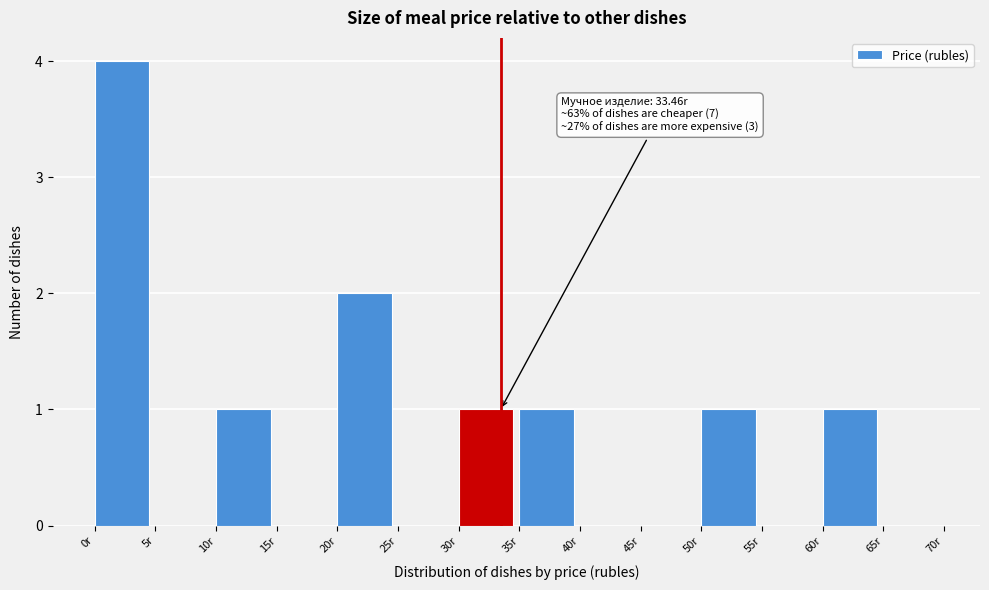

Over which range of the x-axis is the bar tallest?

0 to 5